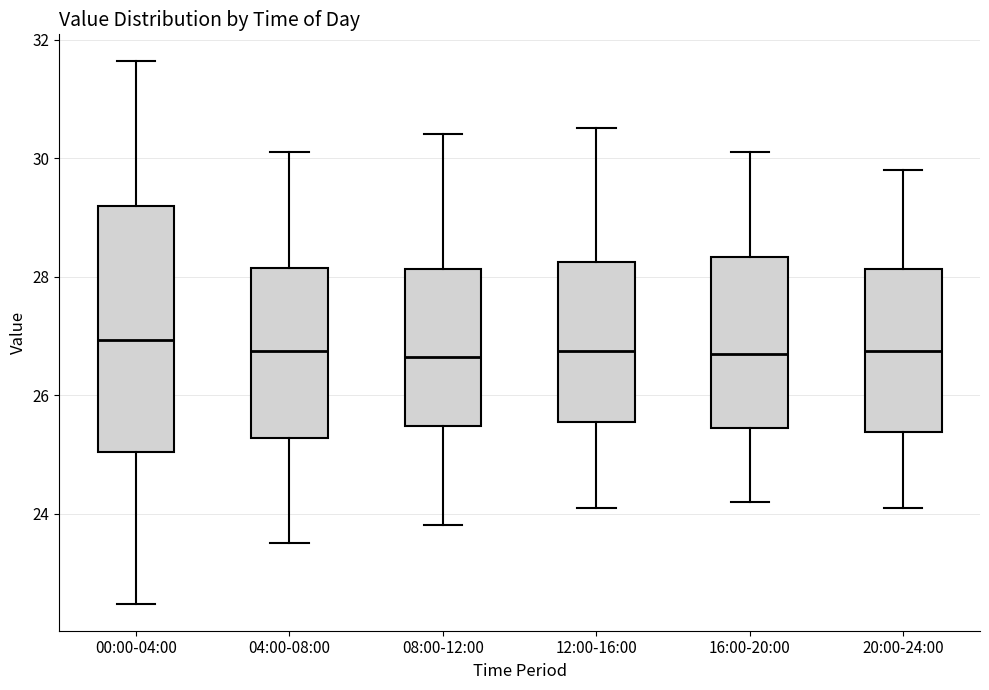

Which box is the tallest, from its lower edge to its upper edge?

00:00-04:00